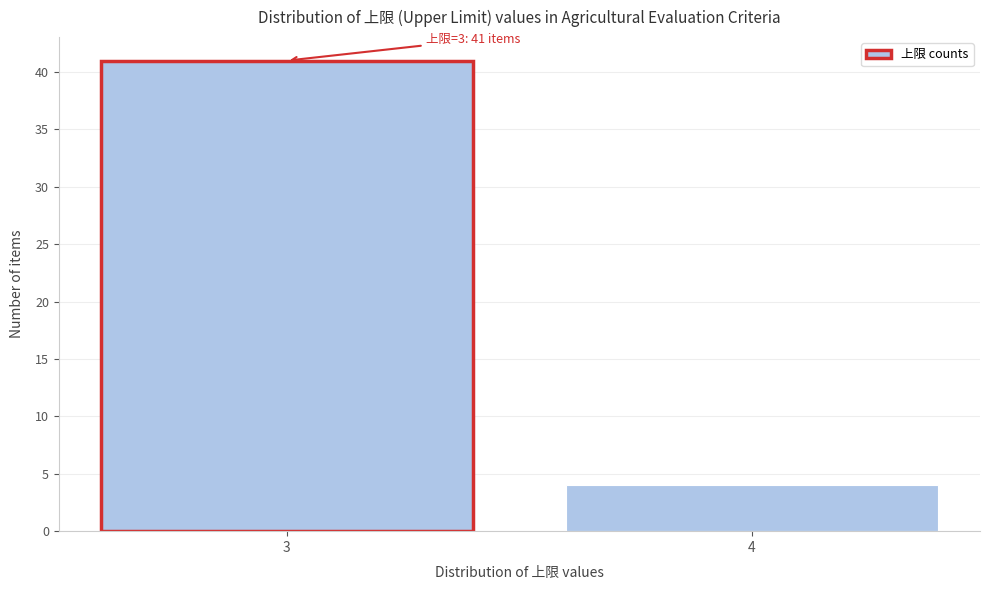

Reading left to right, what are all the values shown in this chart?

41	4